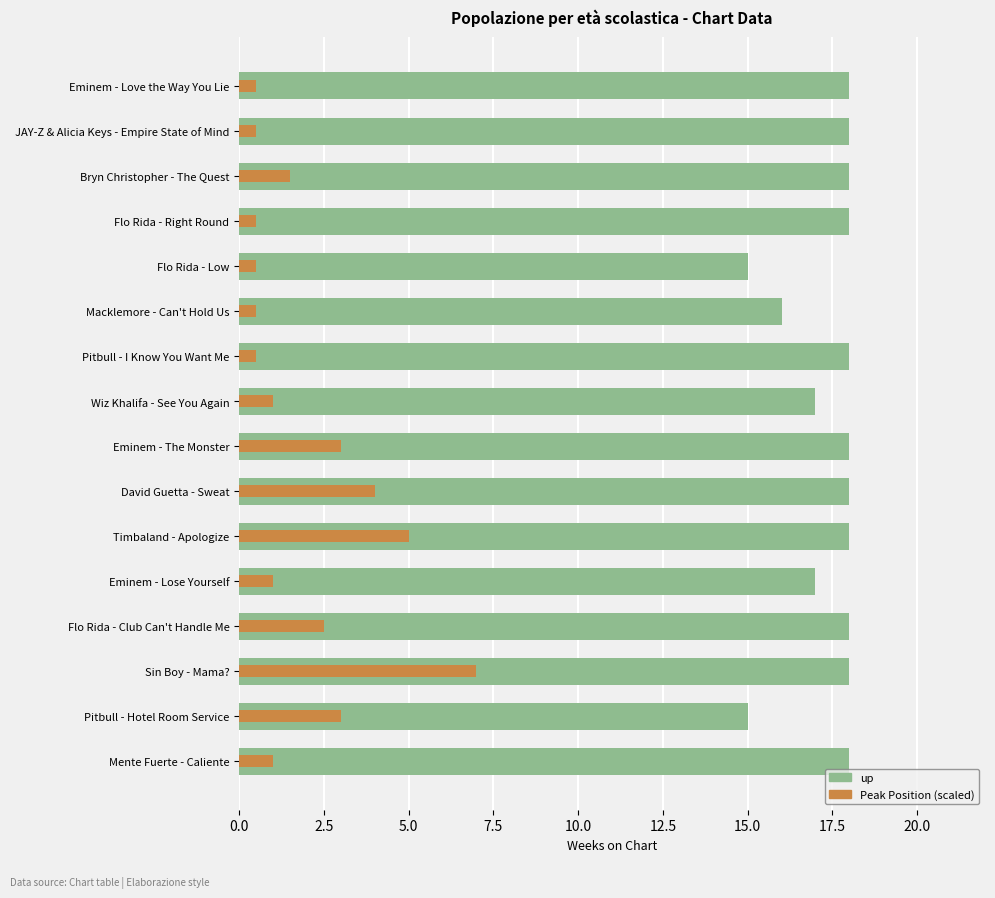

Does the chart contain stacked bars?

No